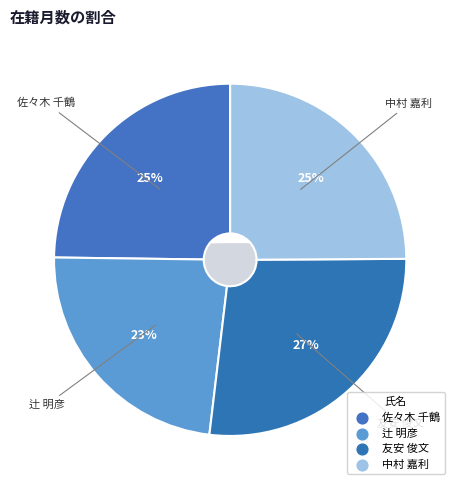

What is the largest slice in the pie chart?

友安 俊文